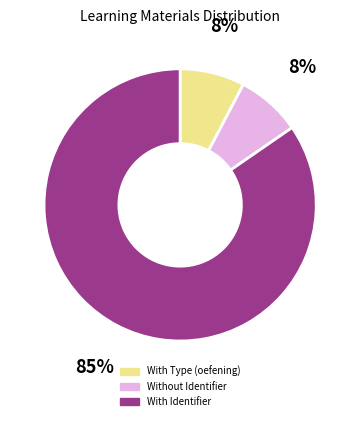

Does any single category account for the majority?

Yes